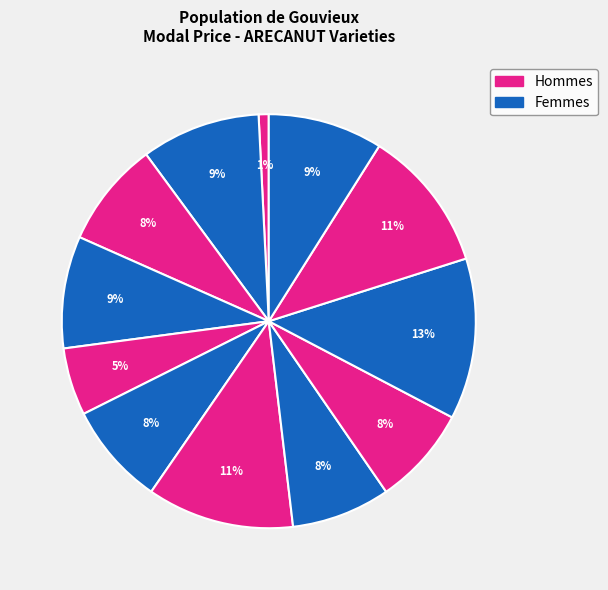

Count the number of slices in the pie.

12